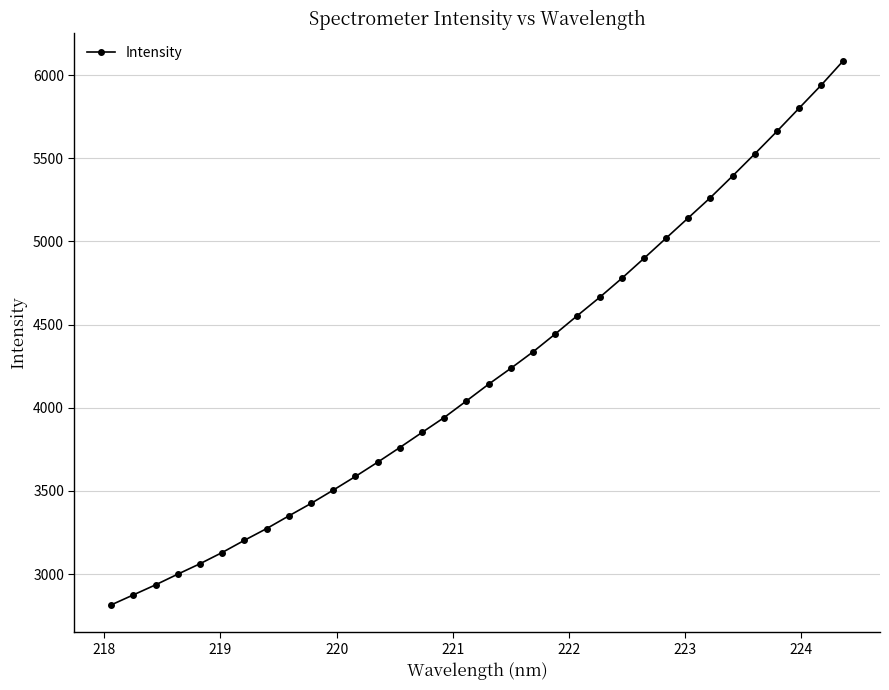

What is the greatest value displayed?

6086.5